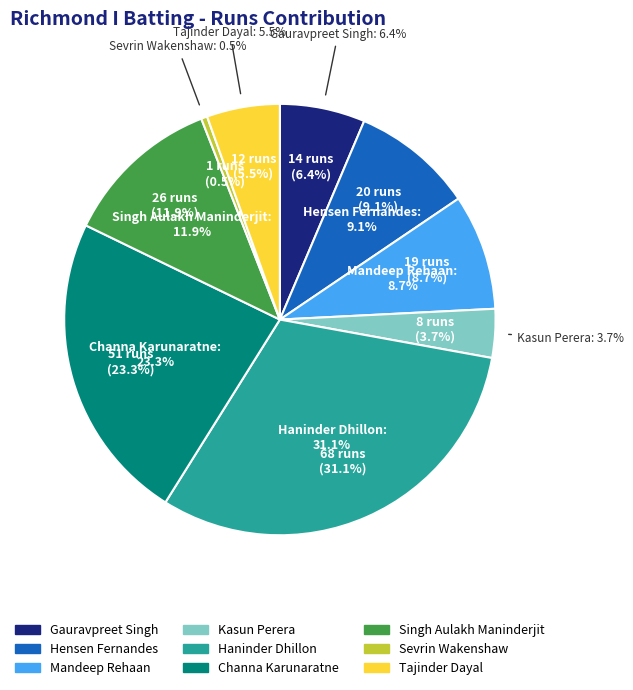

How much of the chart is everything except Gauravpreet Singh?

93.6%